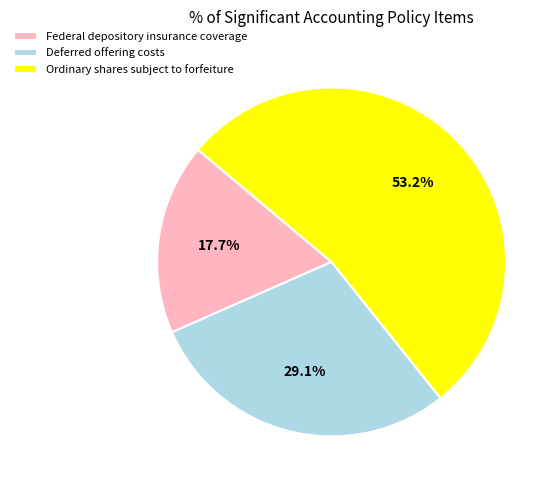

What percentage do Deferred offering costs and Ordinary shares subject to forfeiture together represent?

82.3%